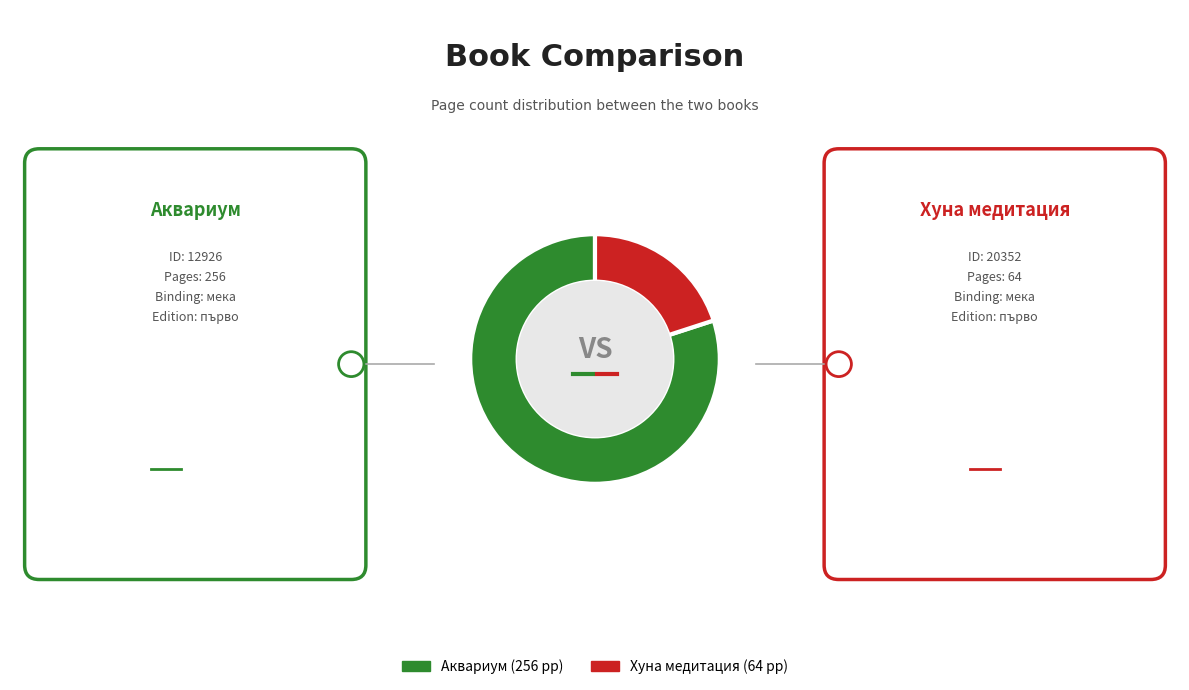

Does any single category account for the majority?

Yes